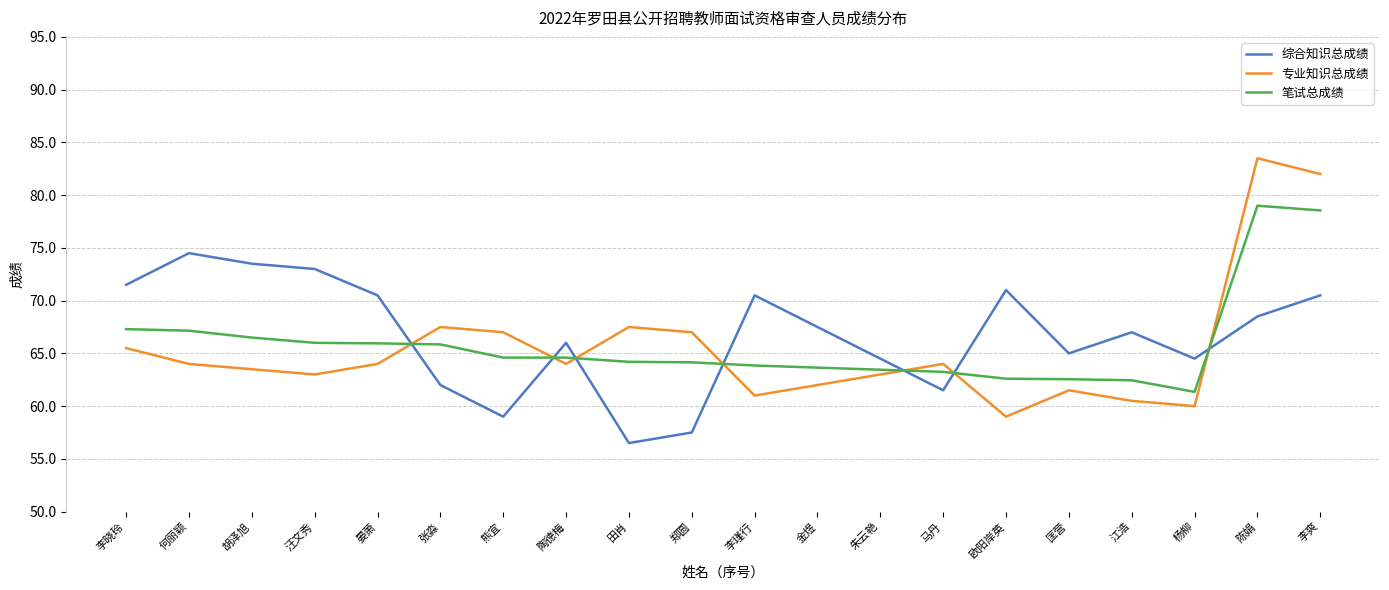

Which series changed the most between 胡泽旭 and 熊宜?

综合知识总成绩